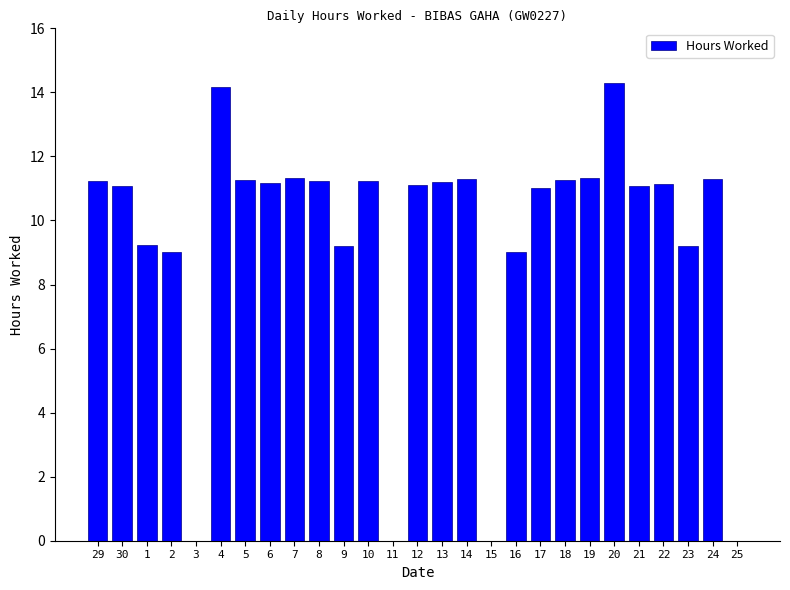

What is the average value?

9.4